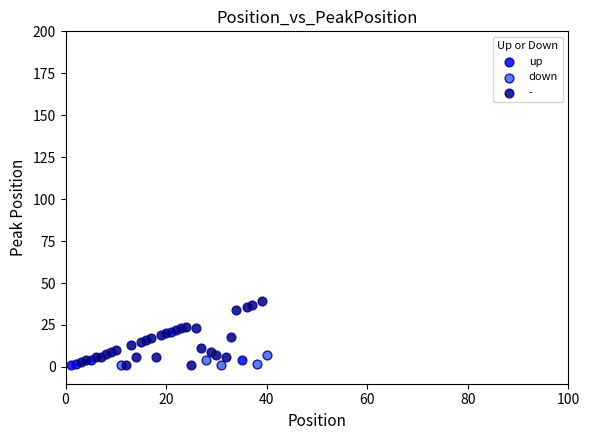

Which series has the largest Y range (max minus min)?

-